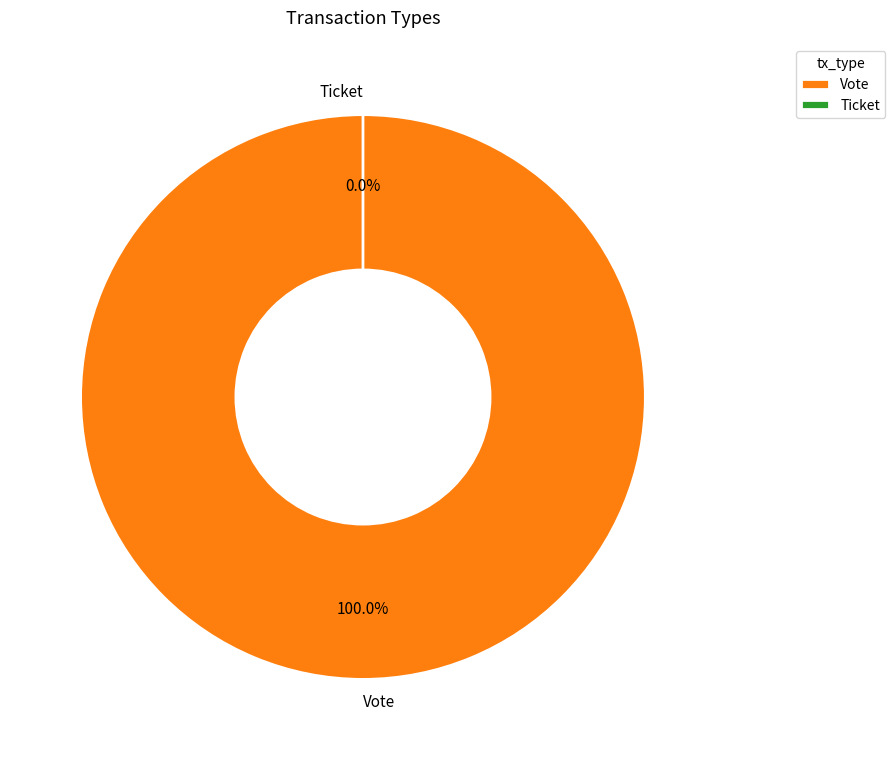

What percentage is the Vote slice, to the nearest percent?

100%